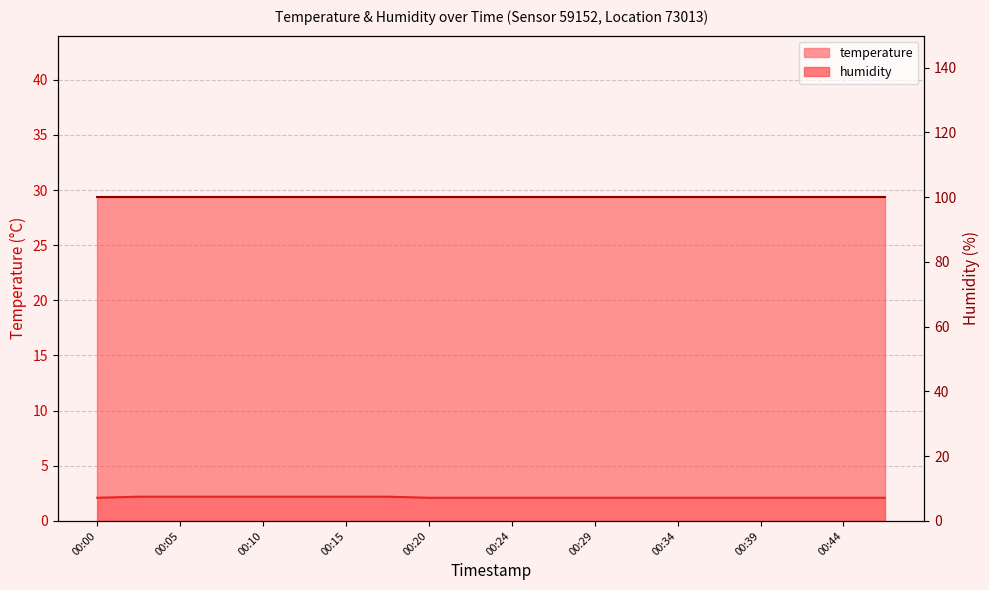

Is it true that the value at 00:00 is 3.4?

False